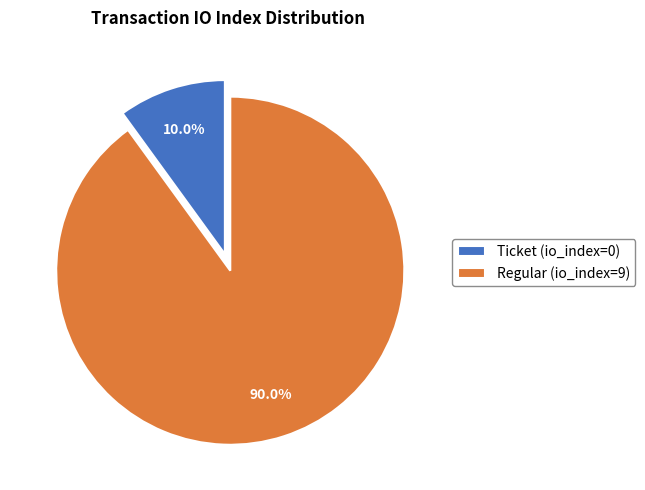

How many slices are in this pie chart?

2